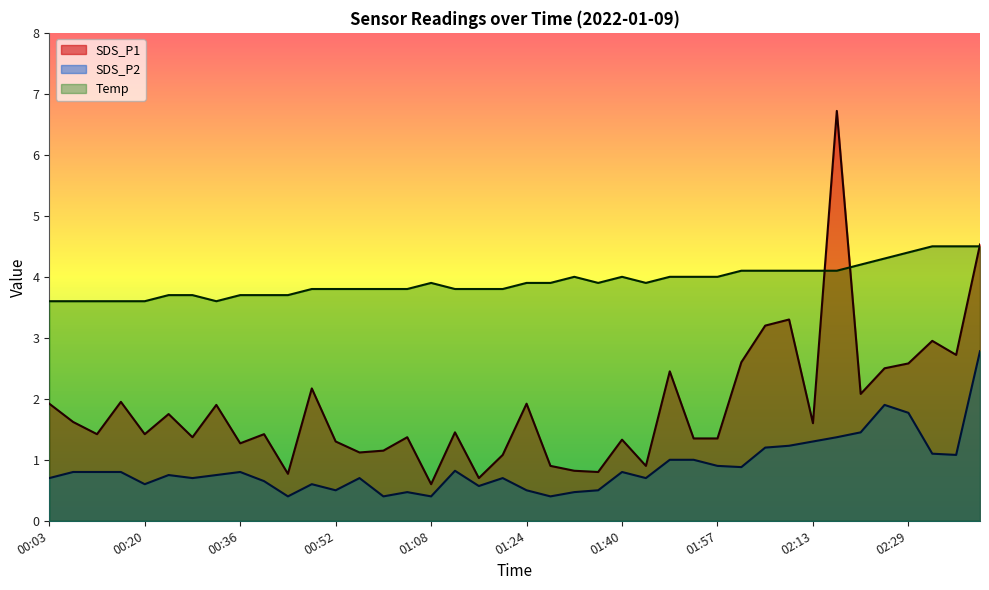

Does the chart display data point markers on the line(s)?

No